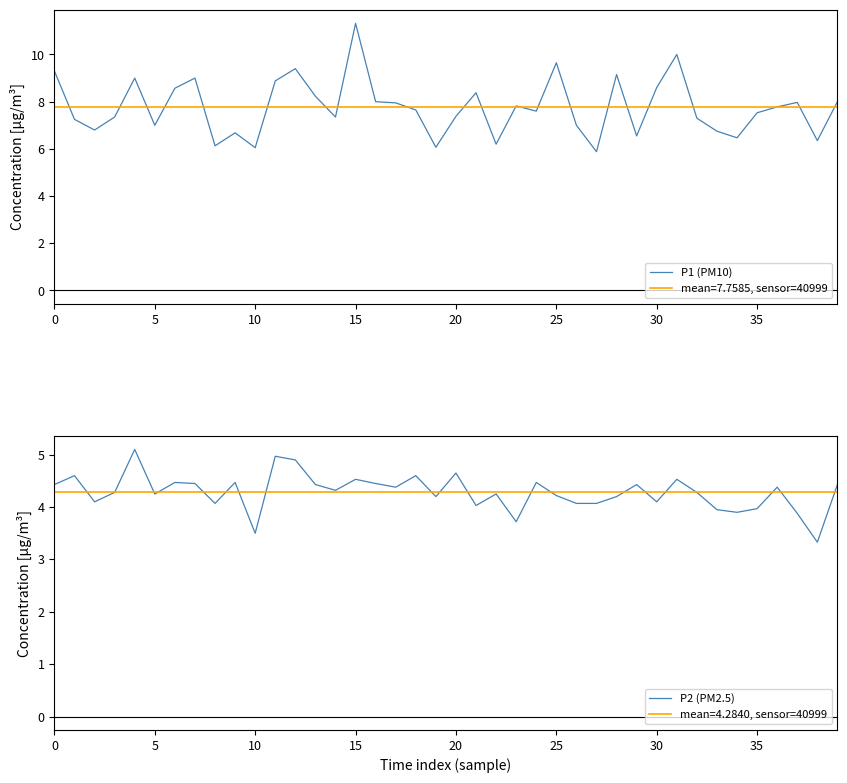

How many data points in P1 (PM10) are less than 7?

11